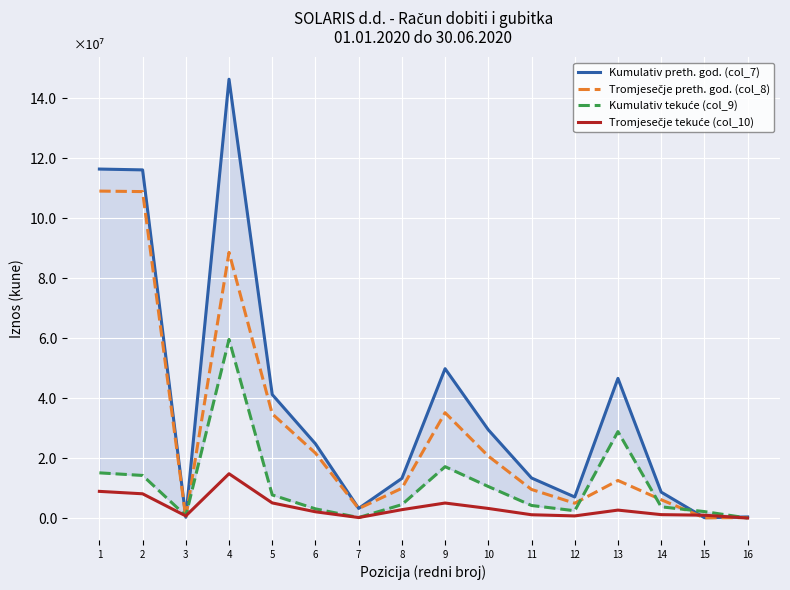

Is it true that Tromjesečje tekuće (col_10) equals 1097619 at 11?

True